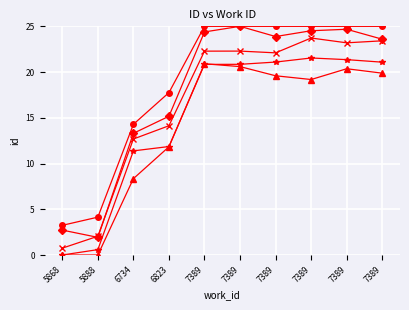

How many categories are shown in the chart?

10